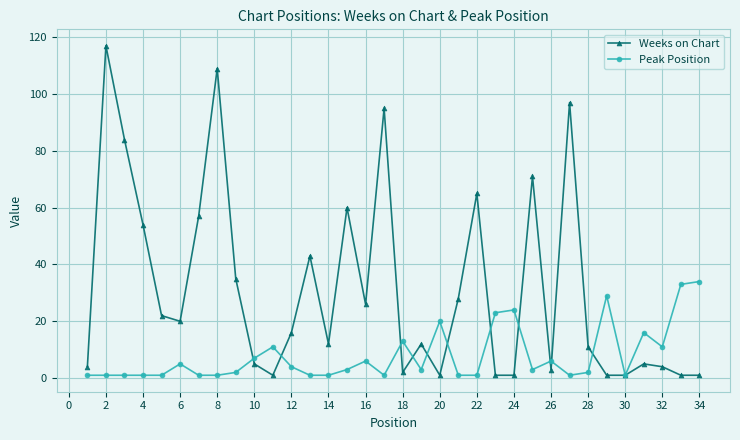

Which series has the widest spread of values?

Weeks on Chart